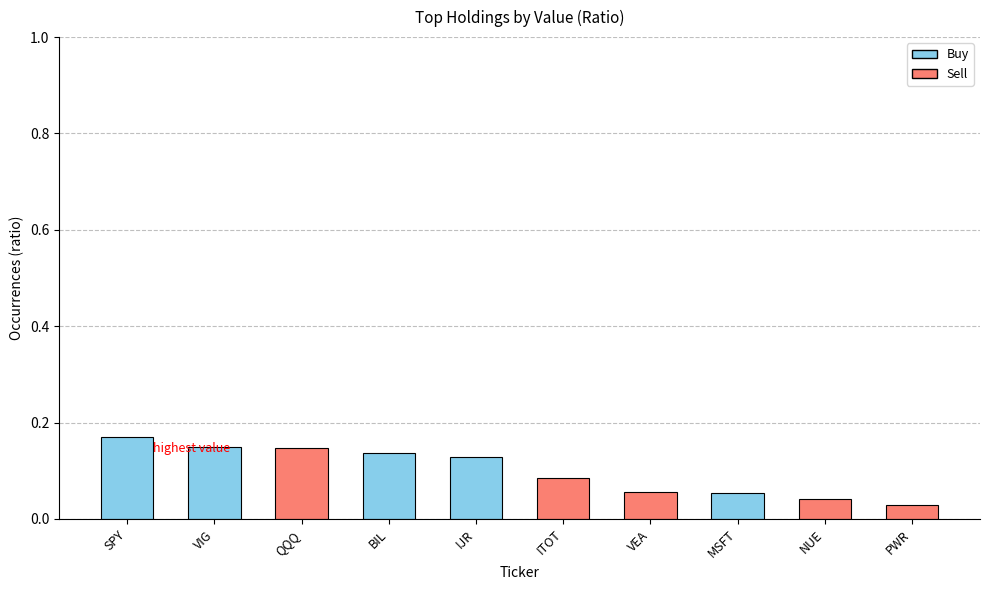

What is the label of the 1st bar from the left?

SPY